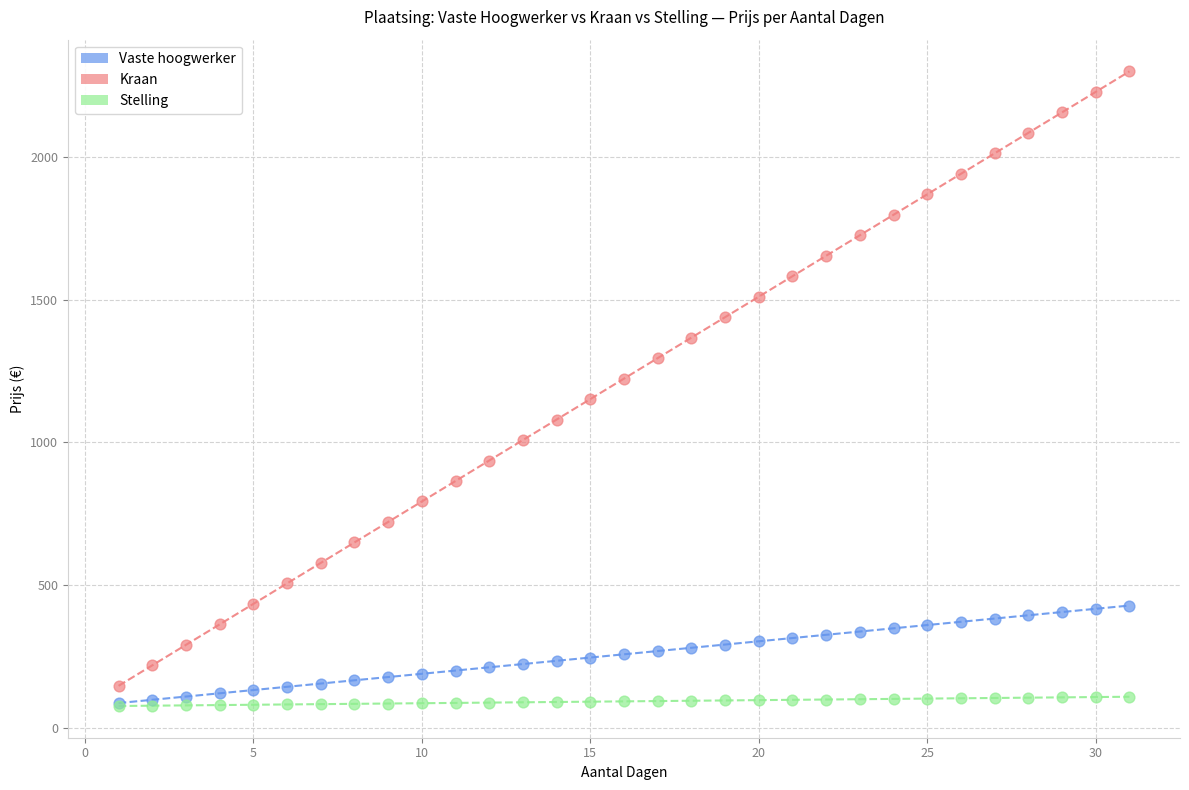

What are all the series names shown in the legend?

Vaste hoogwerker, Kraan, Stelling